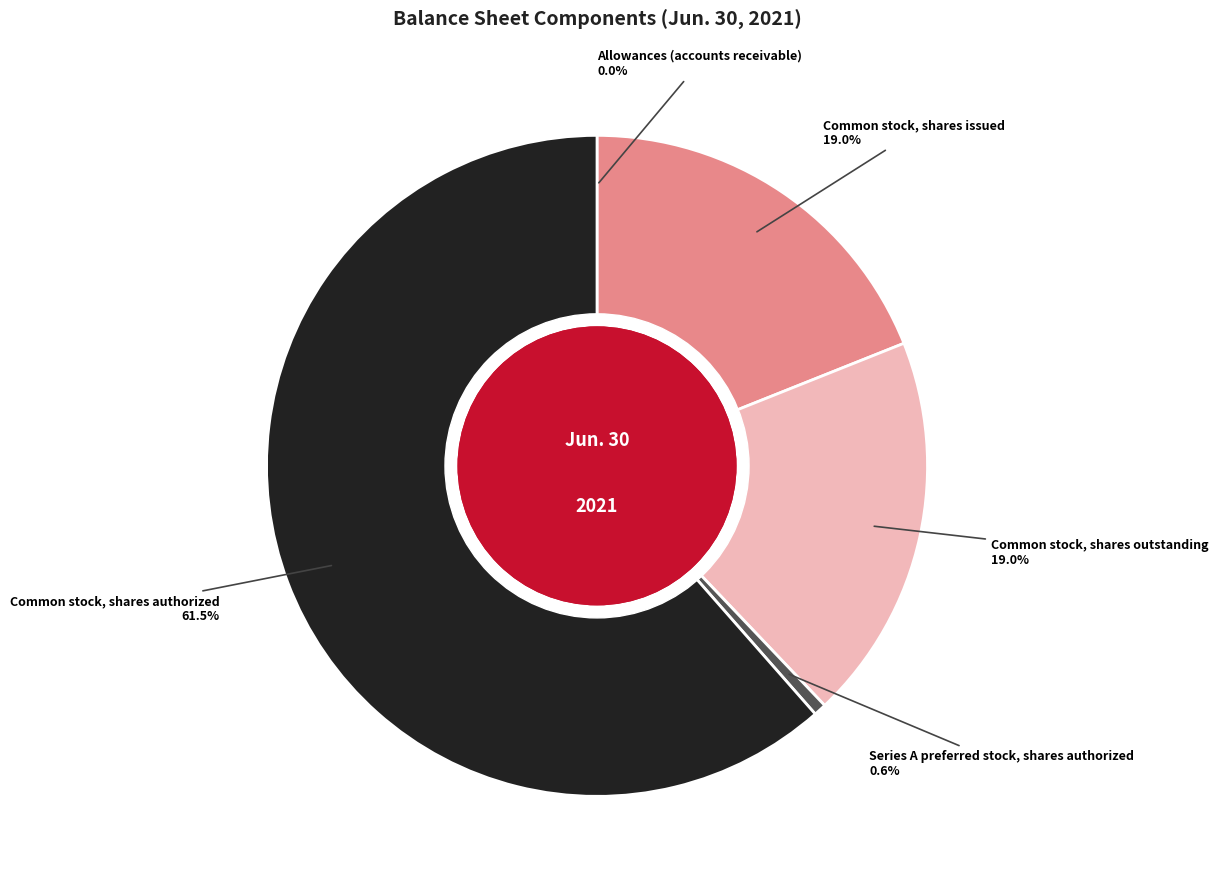

Does any single category account for the majority?

Yes